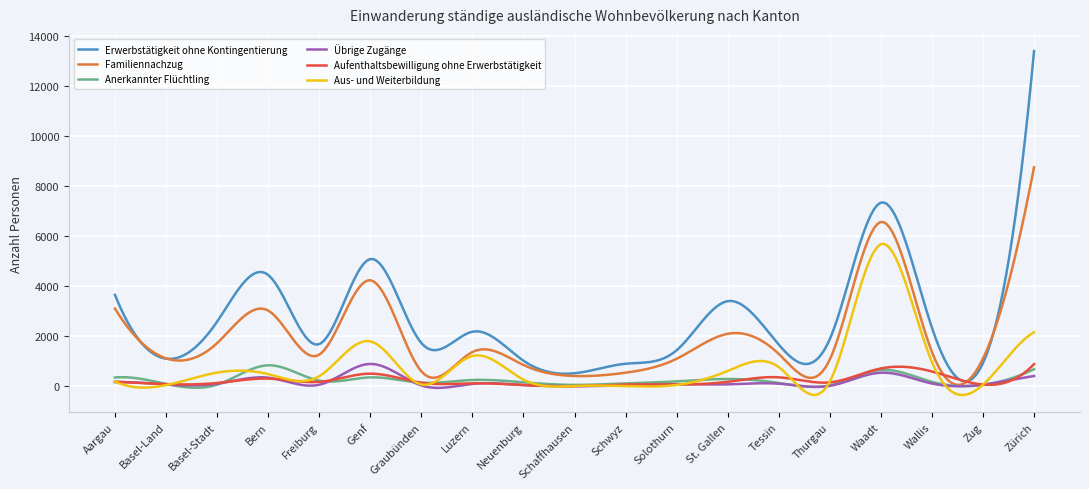

Which series has the largest range (max minus min)?

Erwerbstätigkeit ohne Kontingentierung